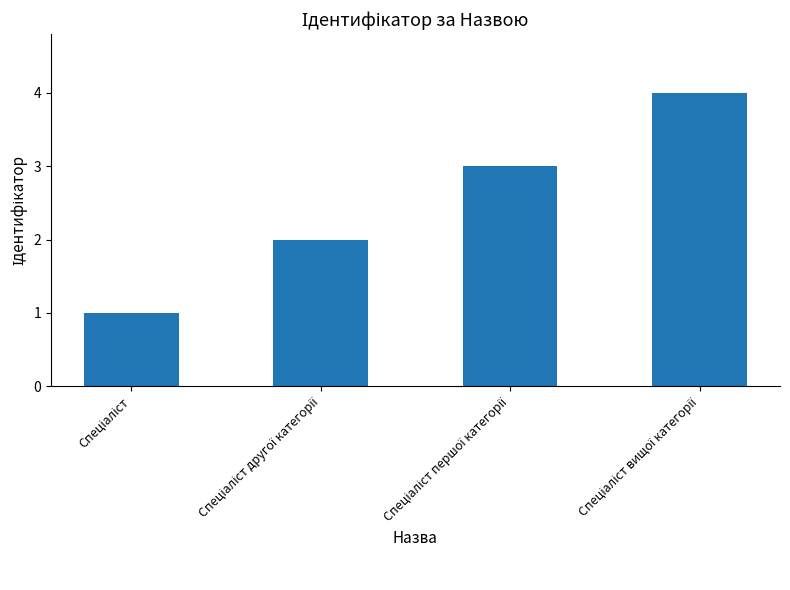

What is the difference between the maximum and minimum values?

3